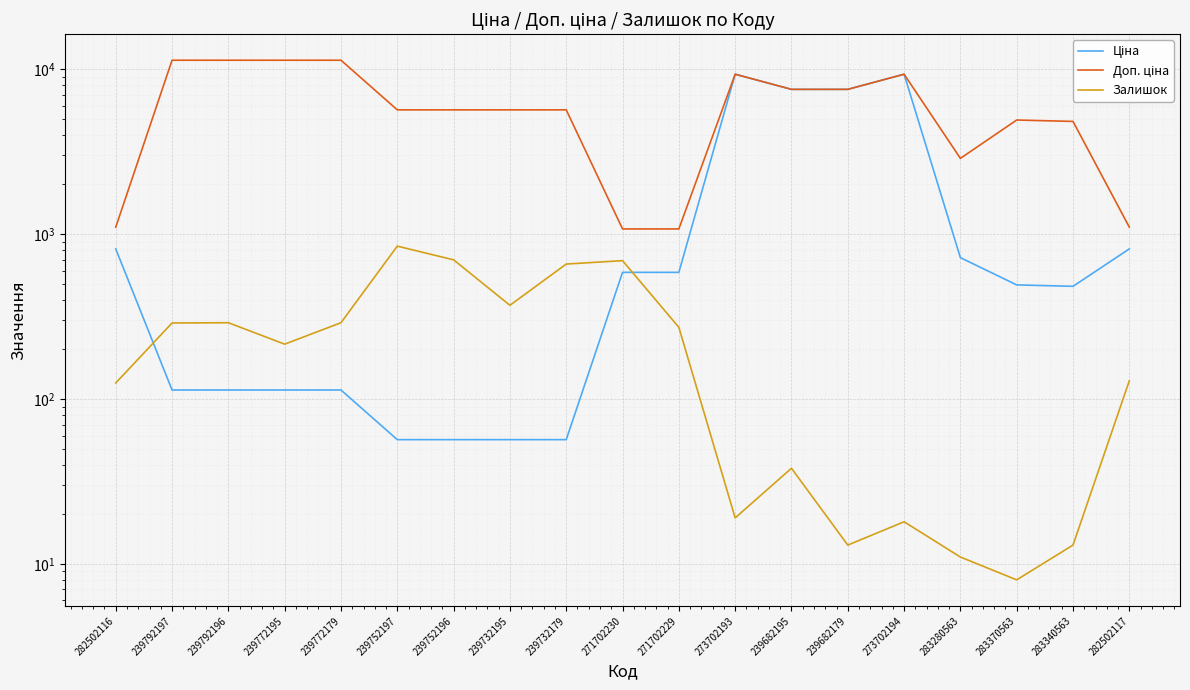

At which category is the sum across all series the highest?

273702193